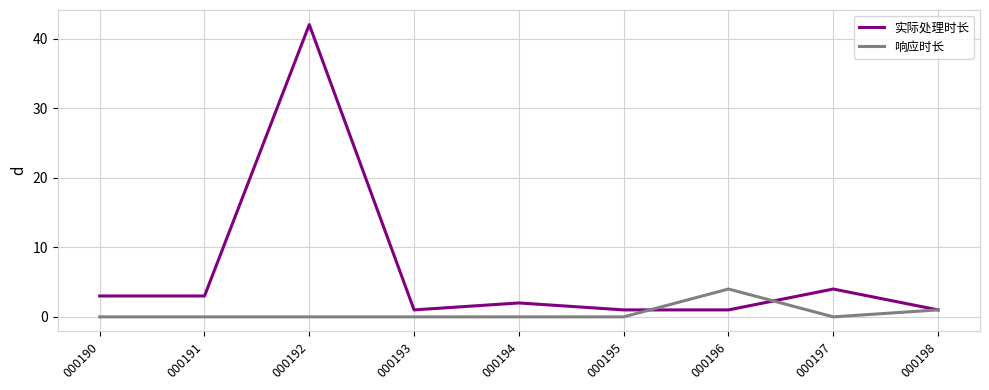

True or false: 响应时长 and 实际处理时长 intersect in this chart.

True